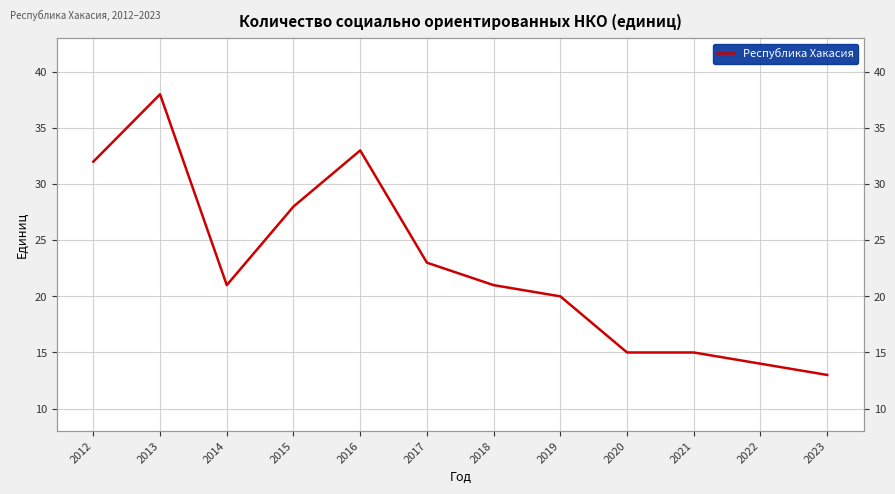

The chart shows a value of 21 at 2018. True or false?

True